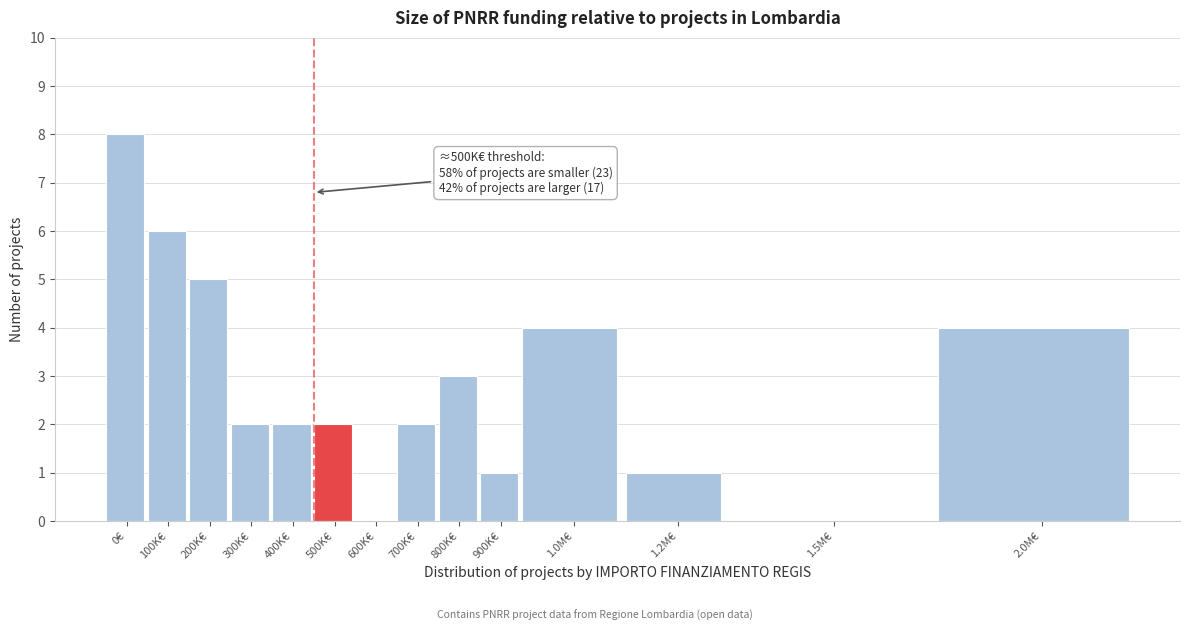

Reading left to right, what are all the values shown in this chart?

0€=8	100K€=6	200K€=5	300K€=2	400K€=2	500K€=2	600K€=0	700K€=2	800K€=3	900K€=1	1.0M€=4	1.2M€=1	1.5M€=0	2.0M€=4